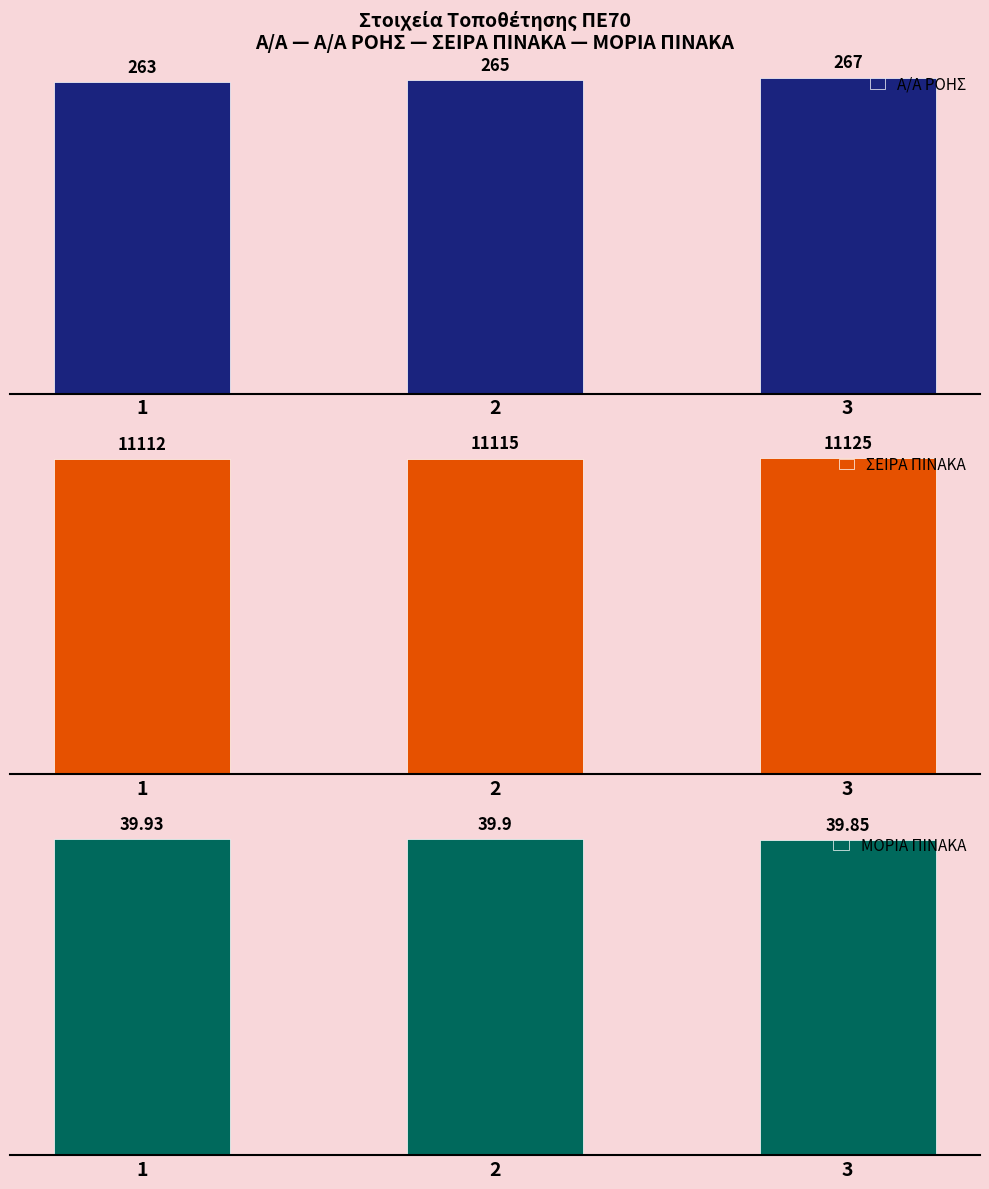

The value of ΜΟΡΙΑ ΠΙΝΑΚΑ at 3 is 39.9. True or false?

True